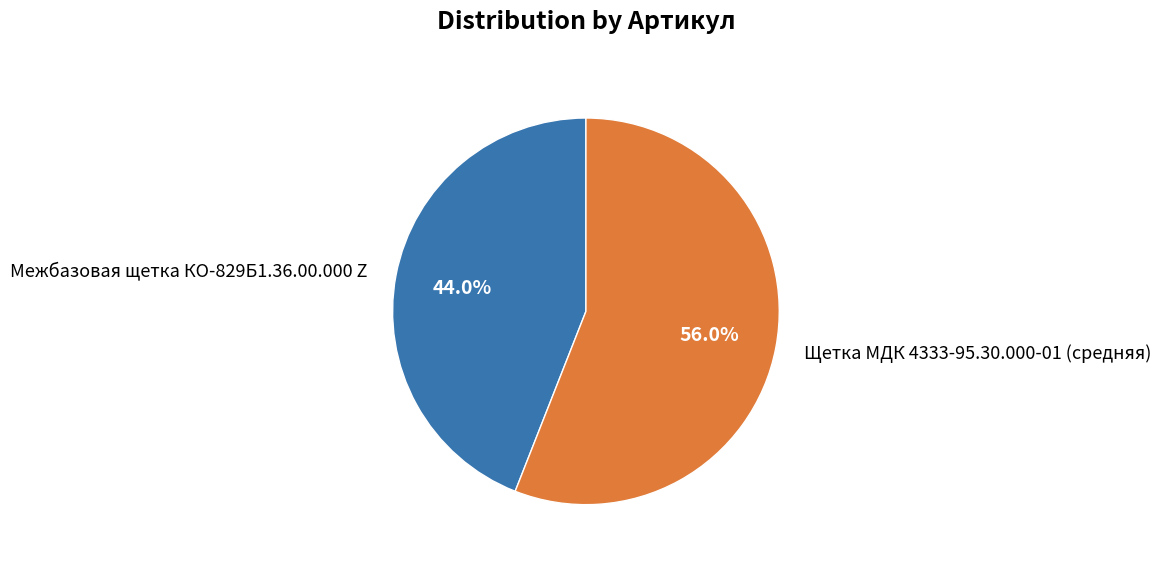

Count the number of slices in the pie.

2